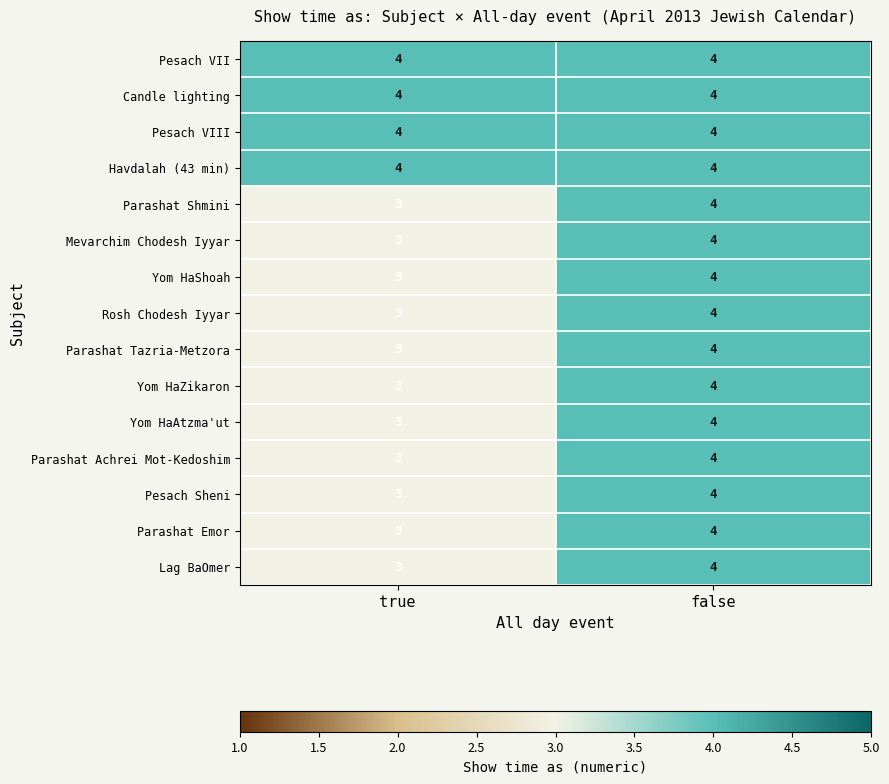

The value of Yom HaZikaron at false is 6. True or false?

False